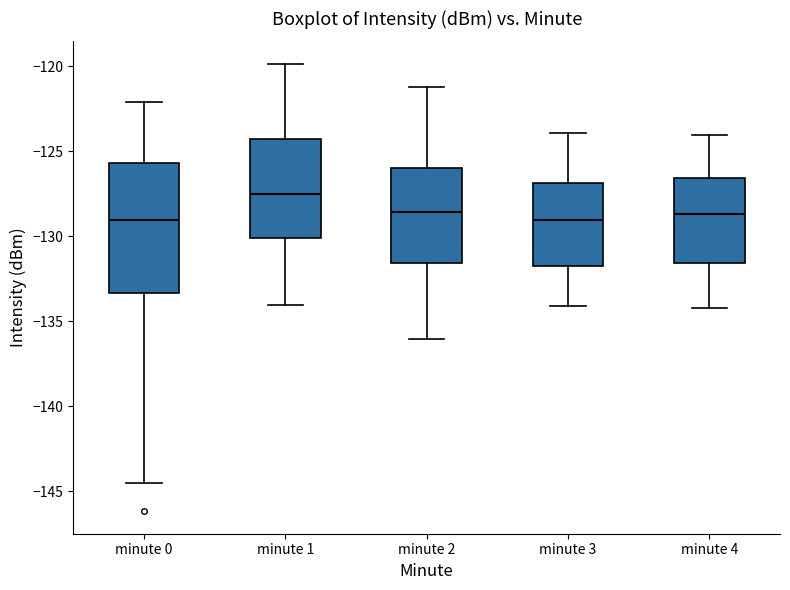

Which box's median line is the highest?

minute 1